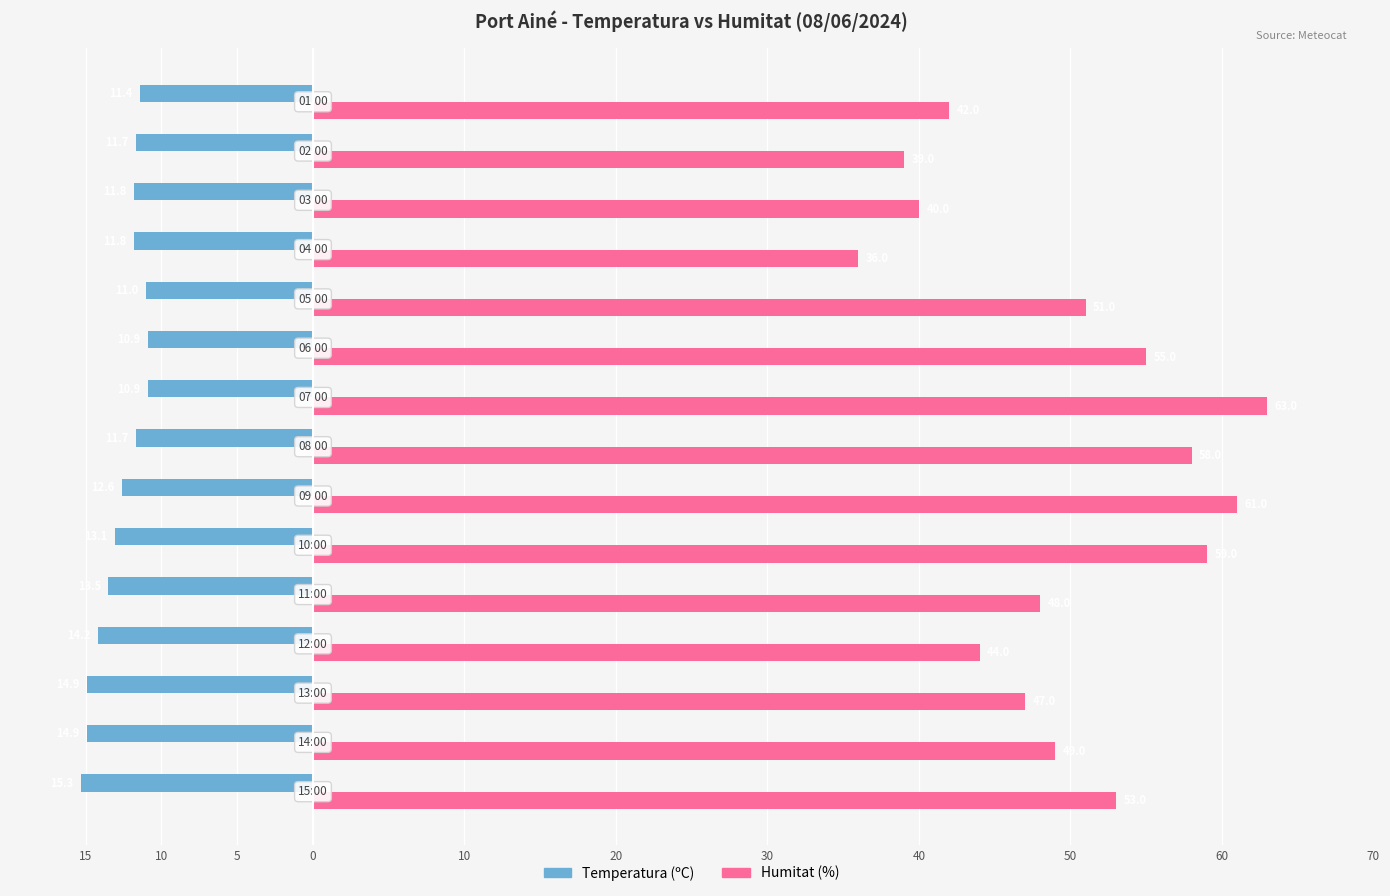

What are all the series names shown in the legend?

Temperatura (ºC), Humitat (%)